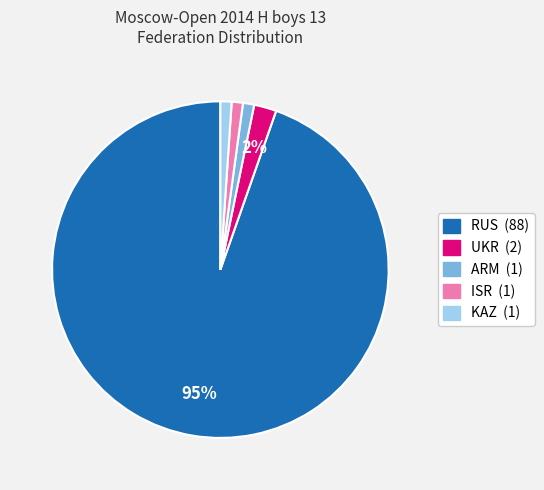

To the nearest percent, what is the average slice percentage?

20%